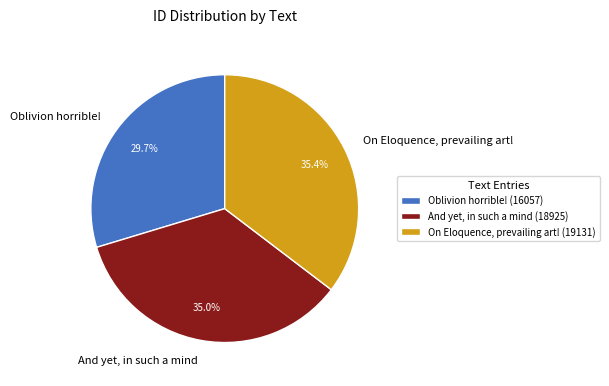

Rank the categories by value from lowest to highest.

Oblivion horrible!, And yet, in such a mind, On Eloquence, prevailing art!